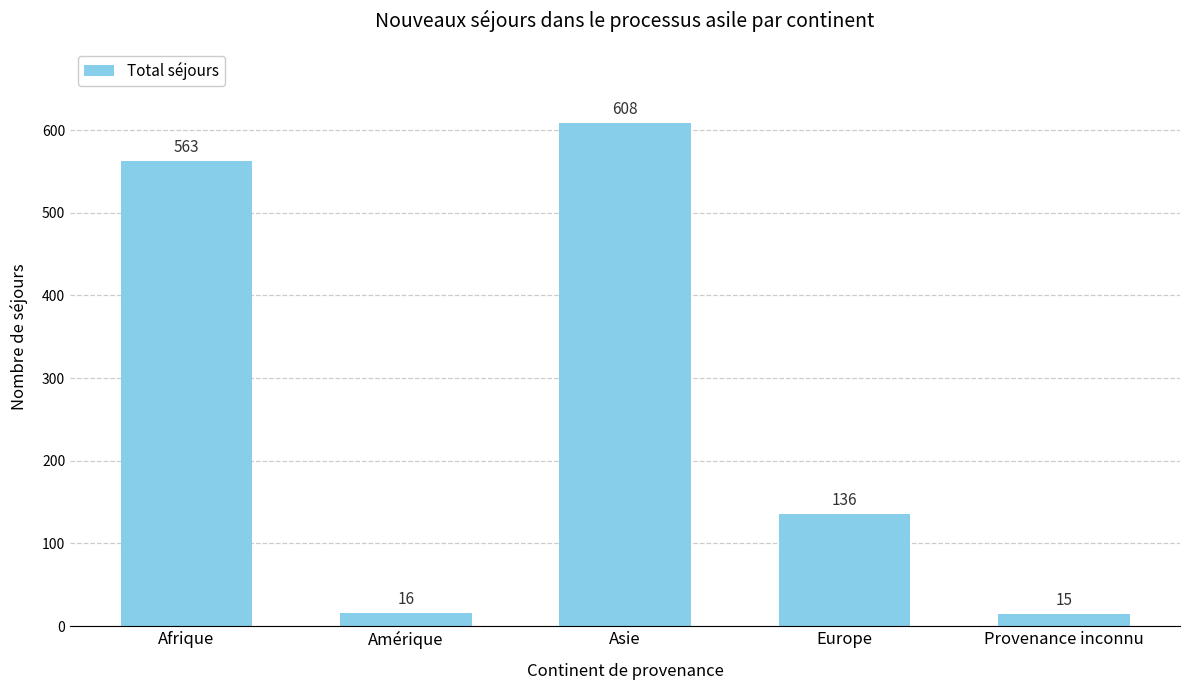

Reading right to left, what are all the values shown in this chart?

Provenance inconnu=15	Europe=136	Asie=608	Amérique=16	Afrique=563